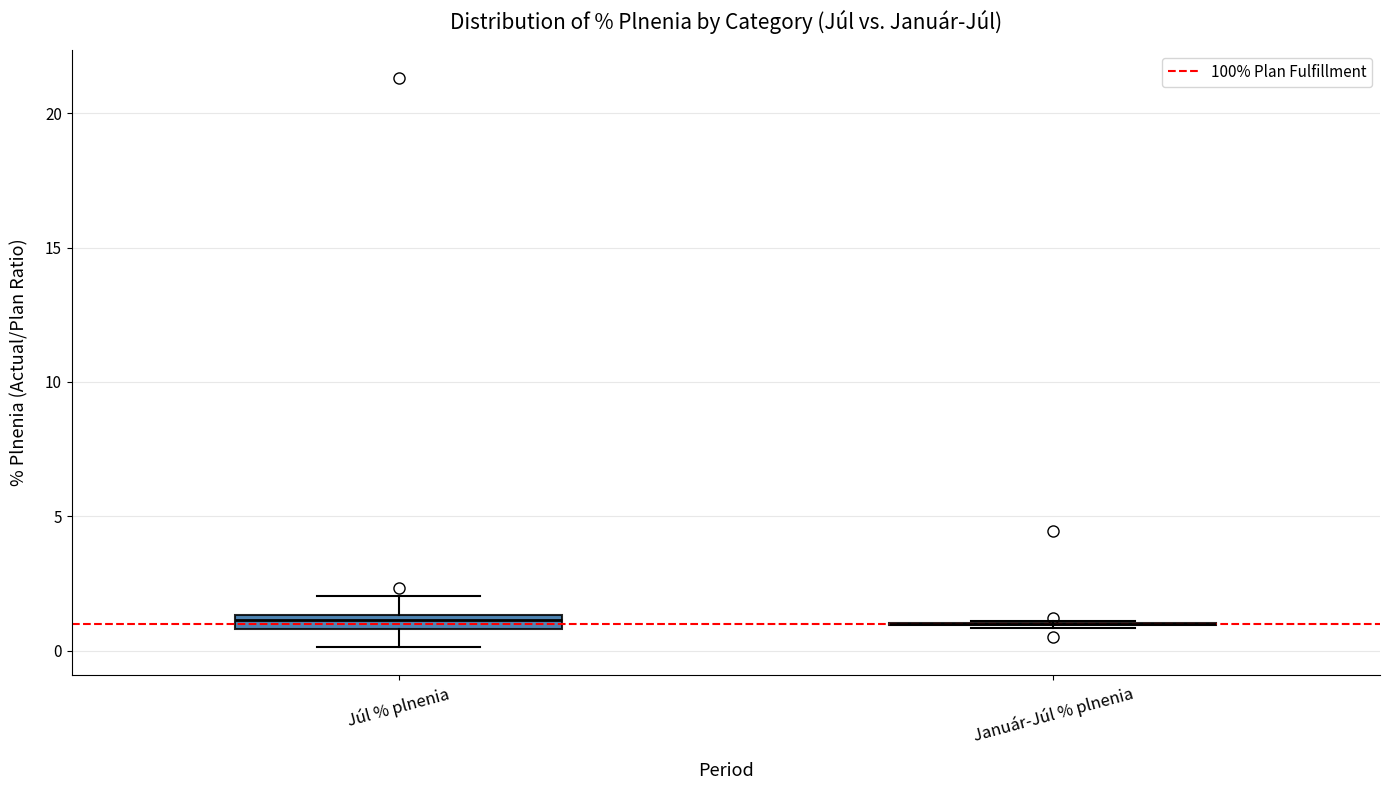

Where is the lower edge of the box for Júl % plnenia on the y-axis? The values are not printed on the chart, so give them approximately, as read against the axis.

1.0